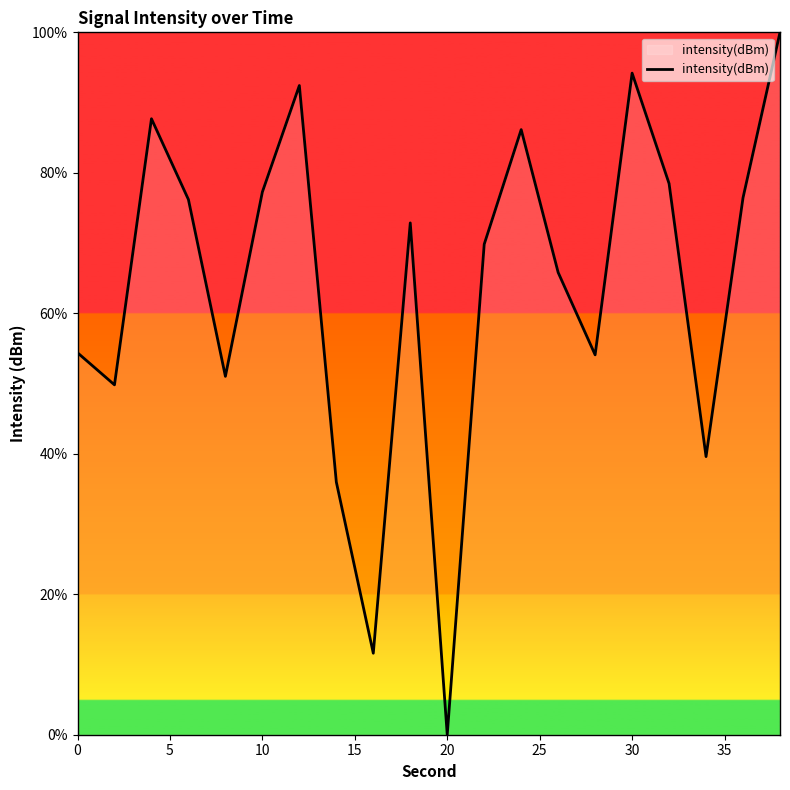

Which category has the lowest value across all series?

20